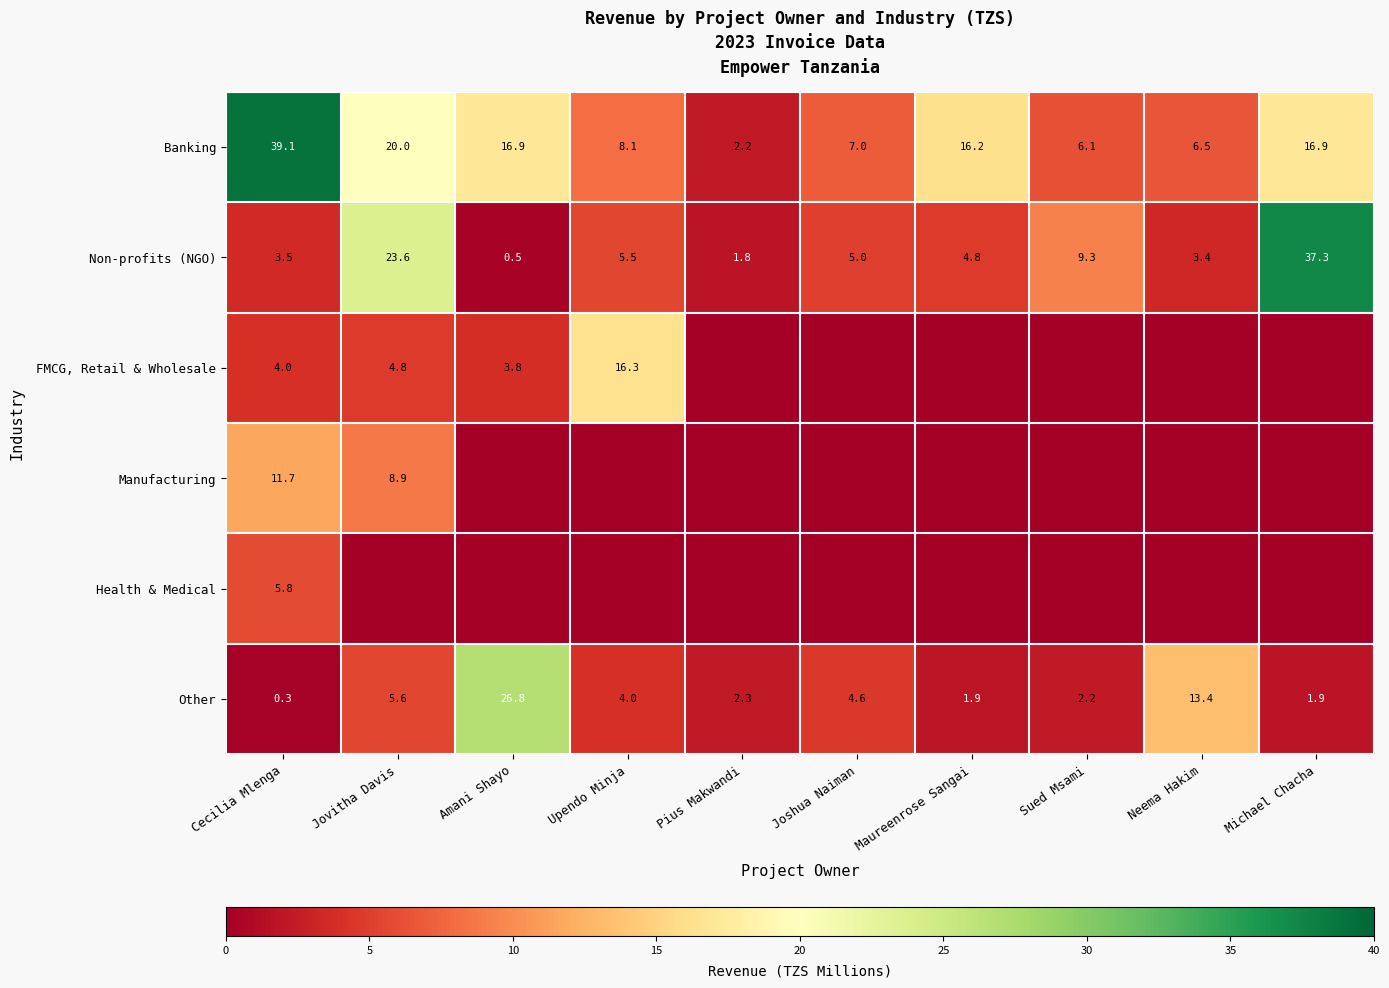

Is it true that Non-profits (NGO) equals 3.4 at Neema Hakim?

True